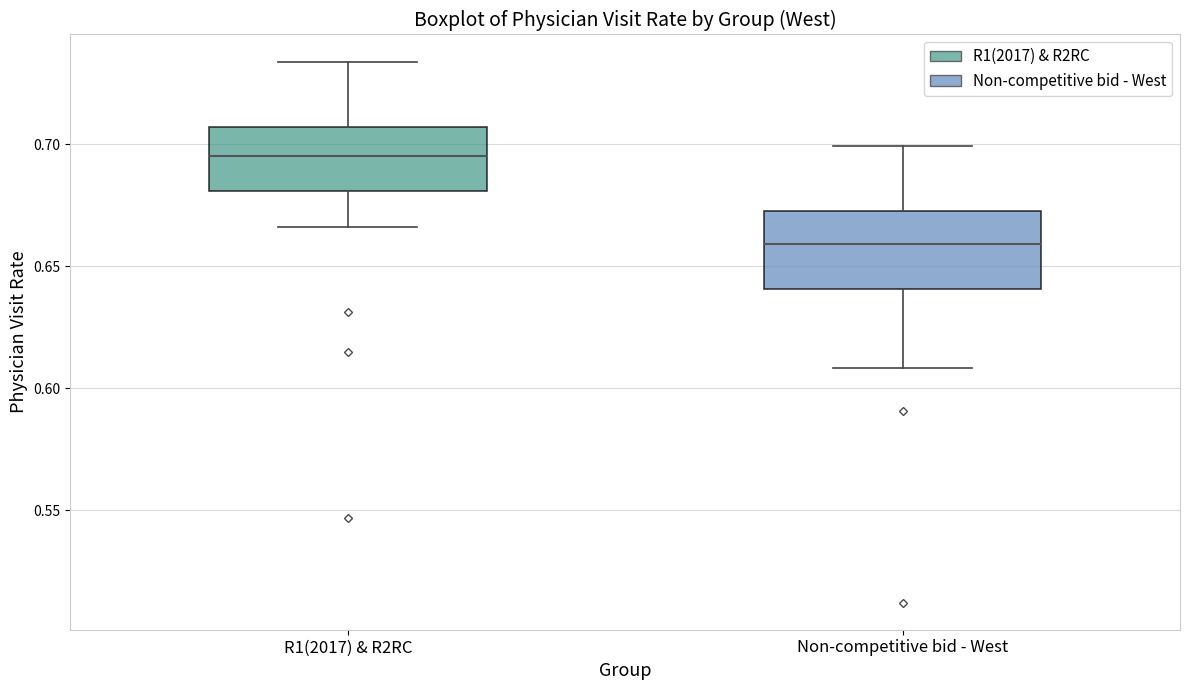

Which box has the highest median line?

R1(2017) & R2RC